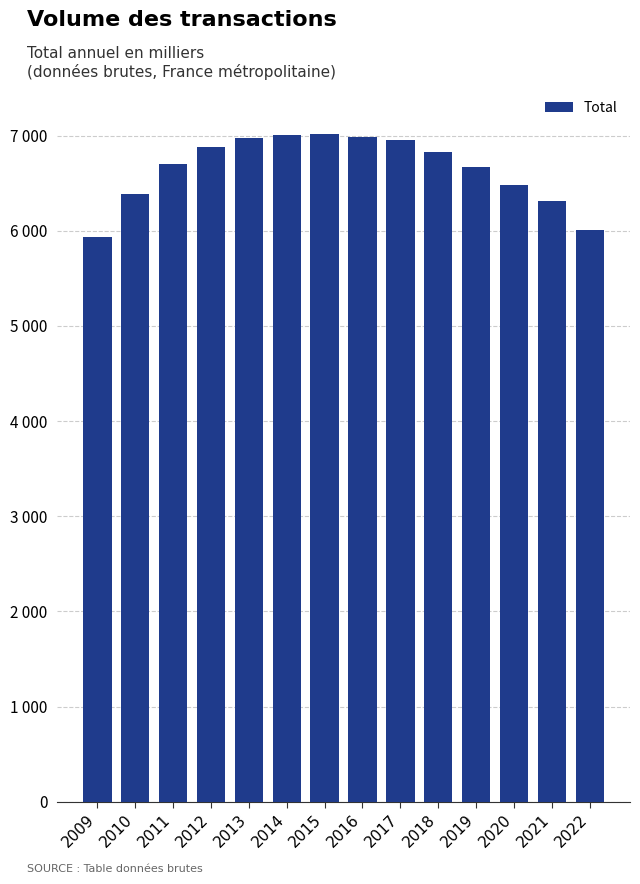

List the labels in order of value, largest first.

2015, 2014, 2016, 2013, 2017, 2012, 2018, 2011, 2019, 2020, 2010, 2021, 2022, 2009